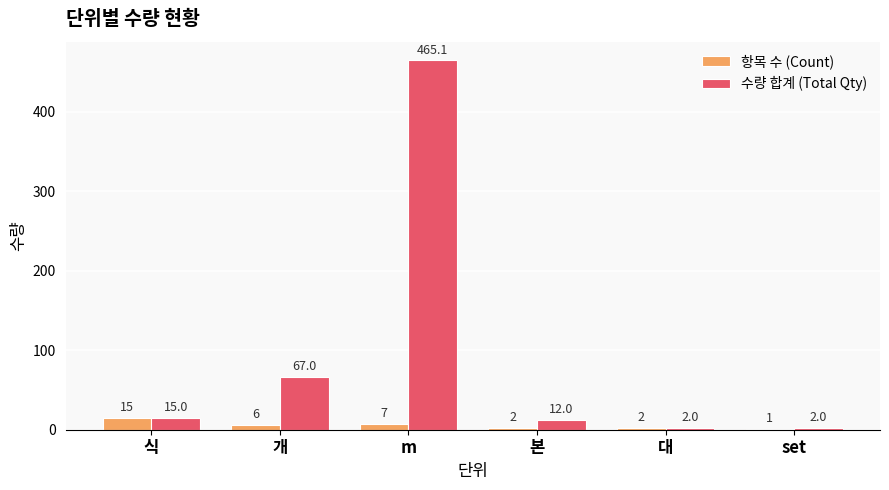

True or false: 수량 합계 (Total Qty) has a value of 113.7 at m.

False